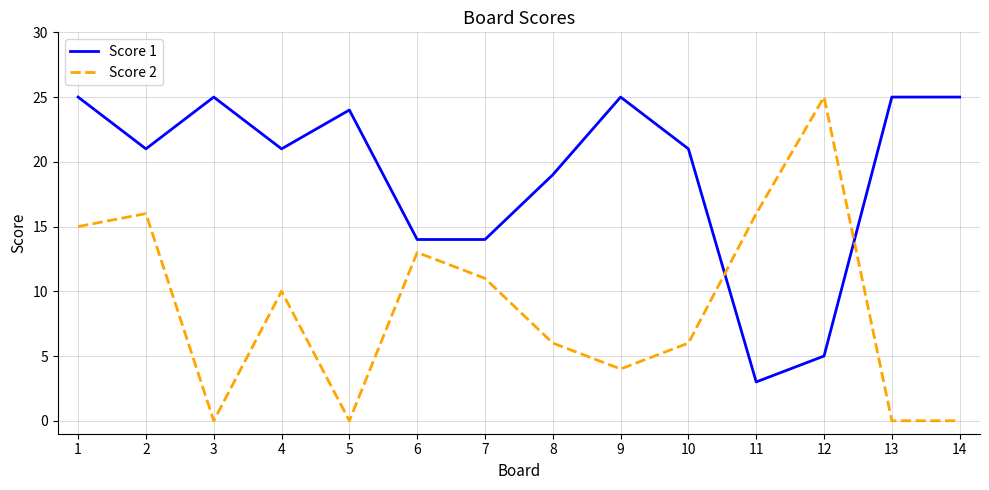

At which category is the sum across all series the highest?

1